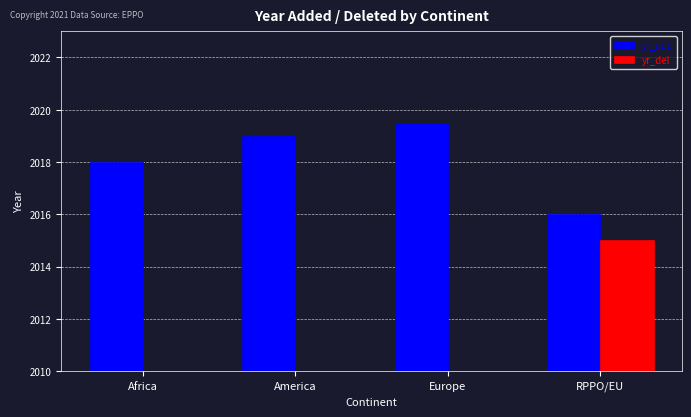

List the labels in order of yr_add value, largest first.

Europe, America, Africa, RPPO/EU